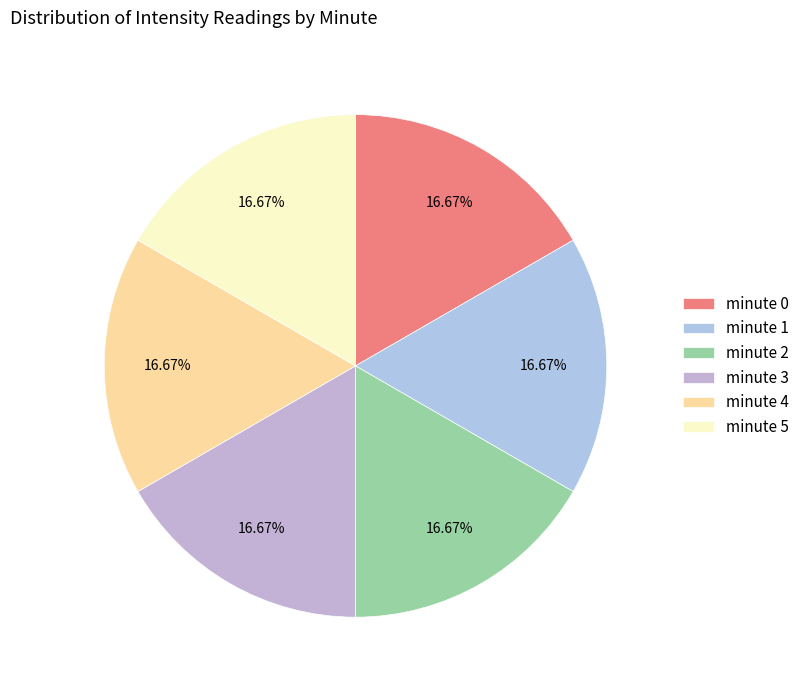

Is there a majority slice in this chart?

No